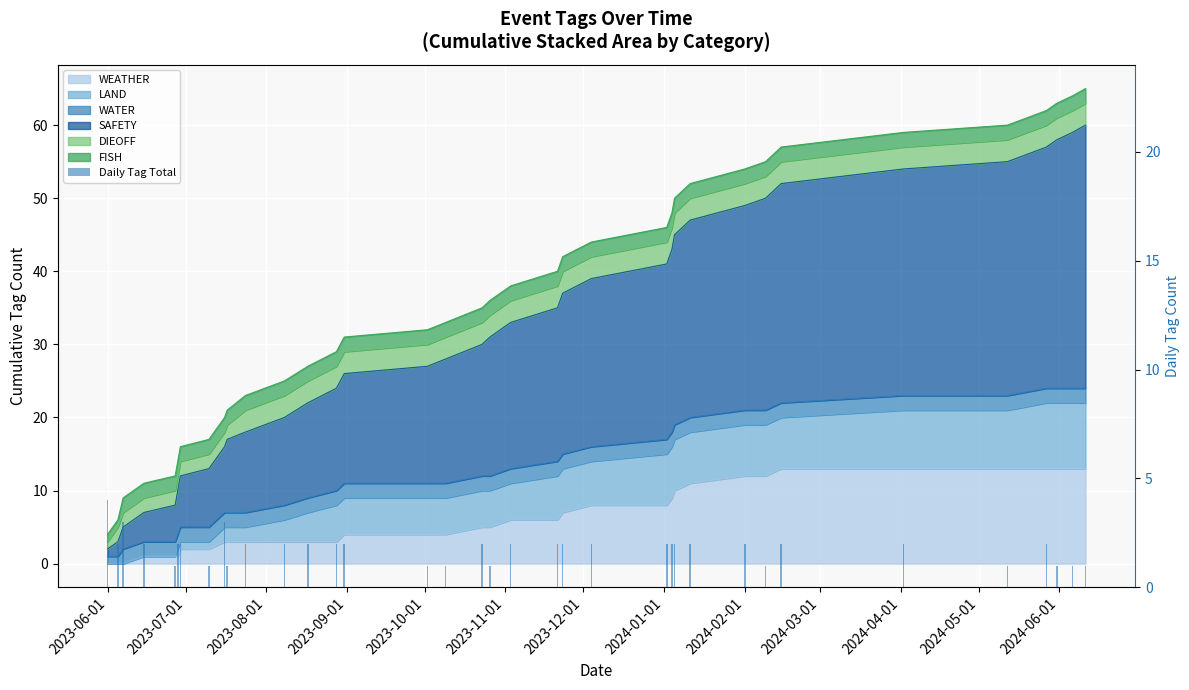

How many data points are less than 2?

11